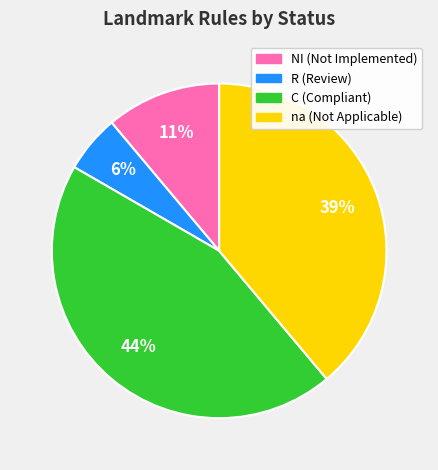

Is there any slice that represents more than half of the pie?

No